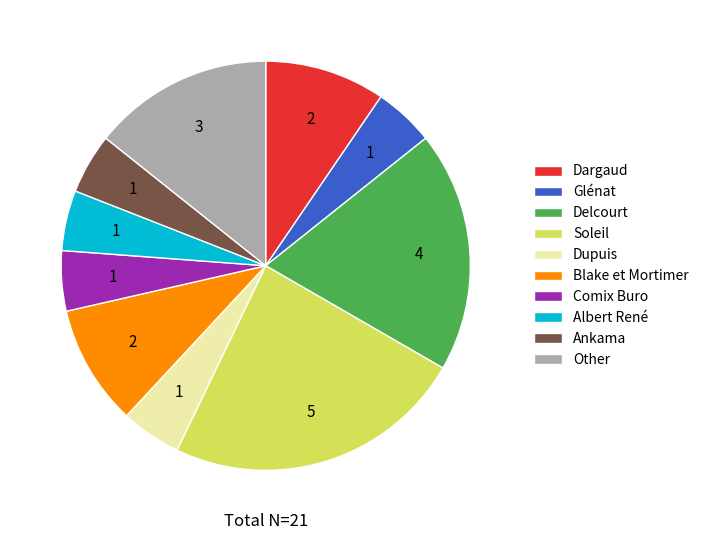

Is there any slice that represents more than half of the pie?

No